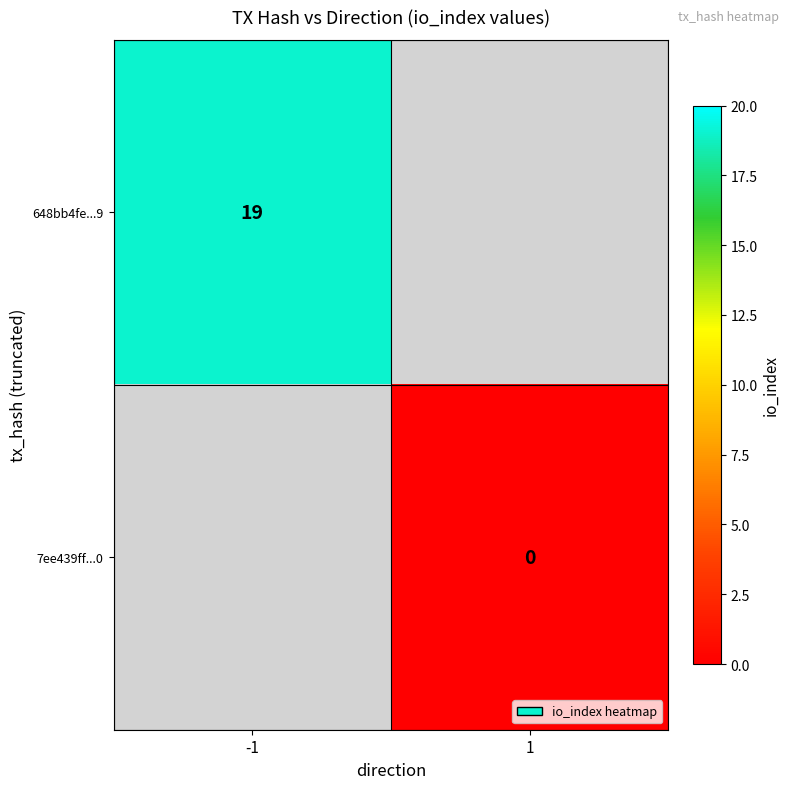

How many data points does each series have?

2